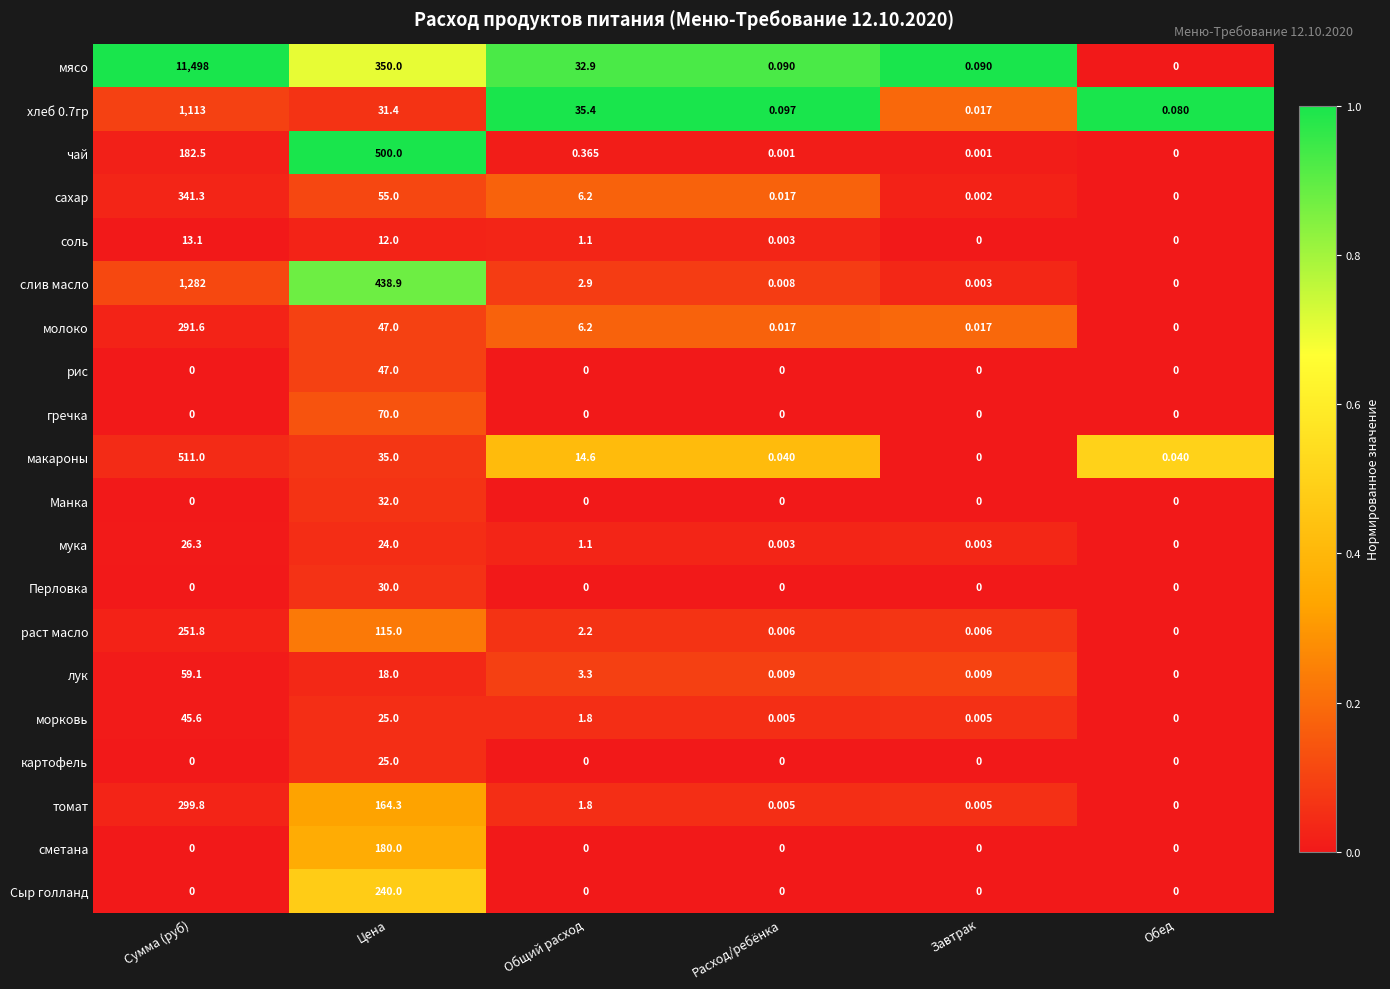

At which label does томат first exceed 1?

Сумма (руб)